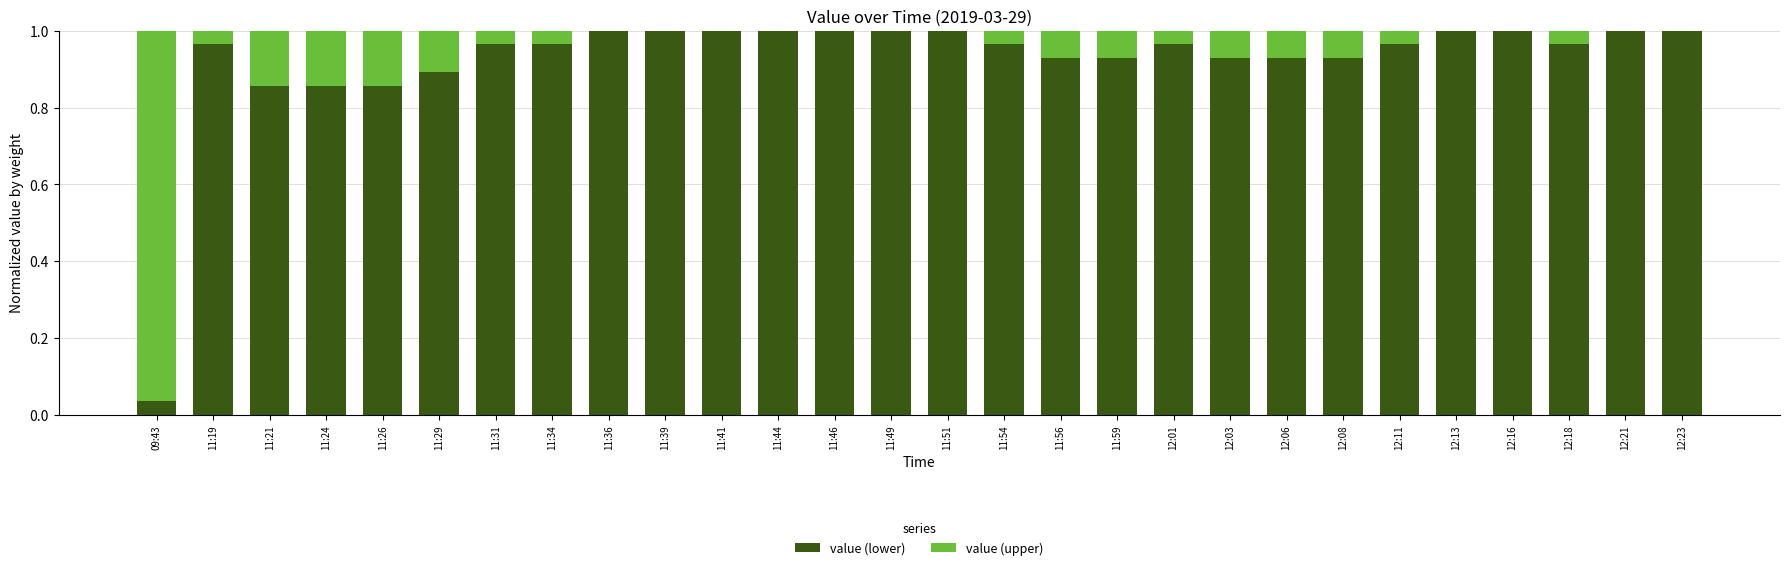

What are all the series names shown in the legend?

value (lower), value (upper)